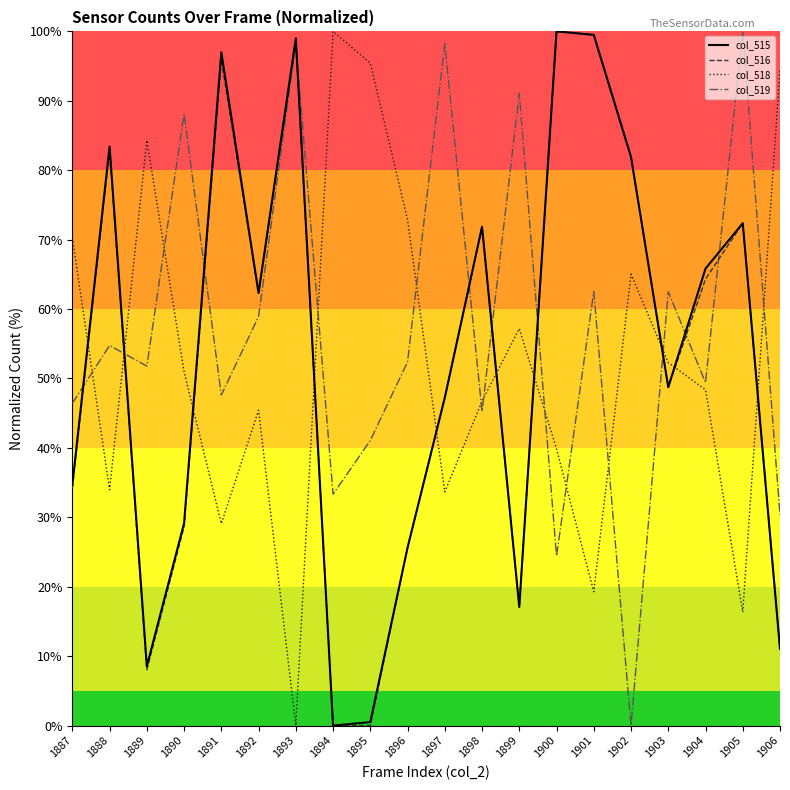

True or false: col_516 has a value of 22.3 at 1897.

False